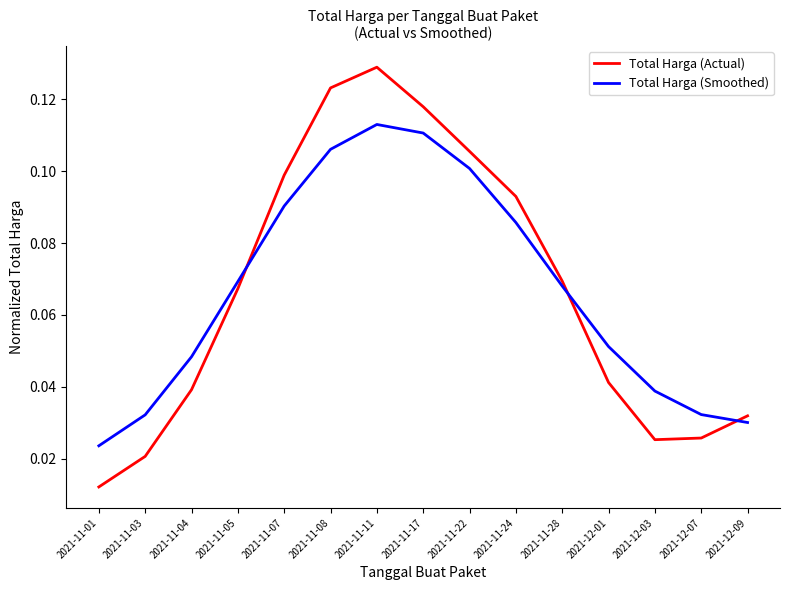

Where is Total Harga (Actual) nearest to the value 0?

2021-11-01